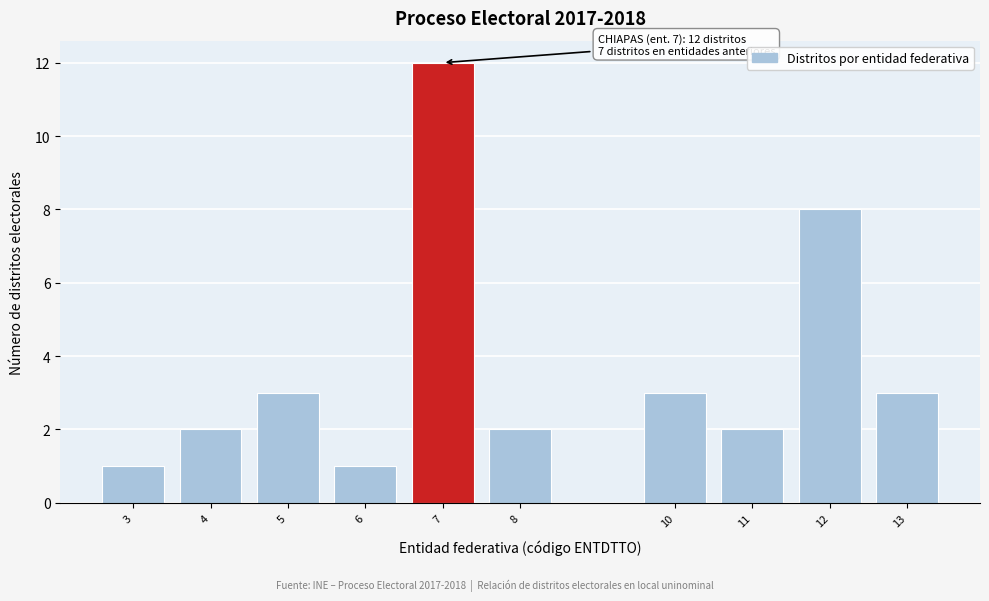

Reading left to right, transcribe all the data shown in this chart.

1	2	3	1	12	2	3	2	8	3